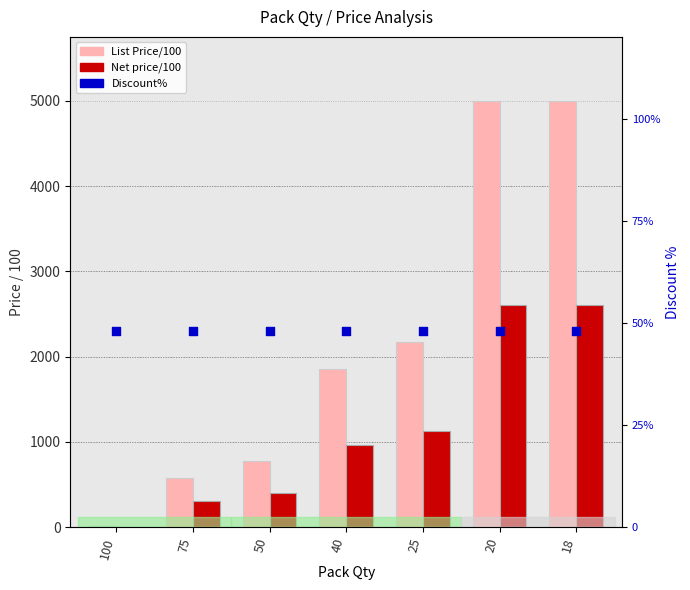

What is the total value across all series at 40?

2819.5